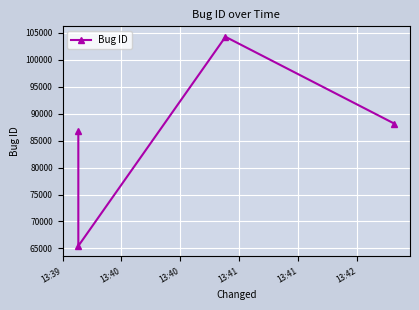

What is the ratio of the value at 13:40 to the value at 13:40?

0.6